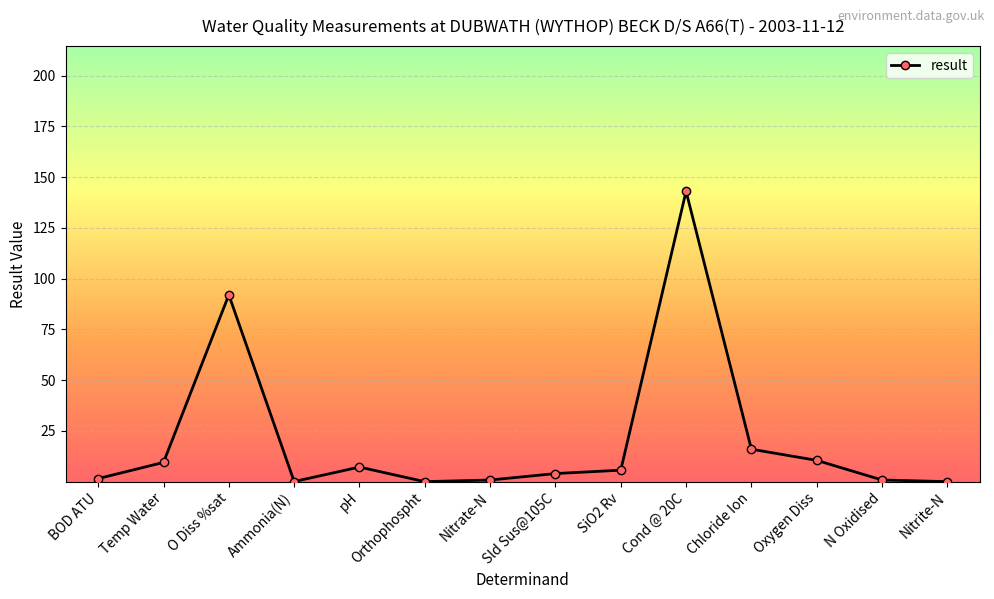

Approximately how many times larger is the value at Nitrate-N compared to Sld Sus@105C?

0.2